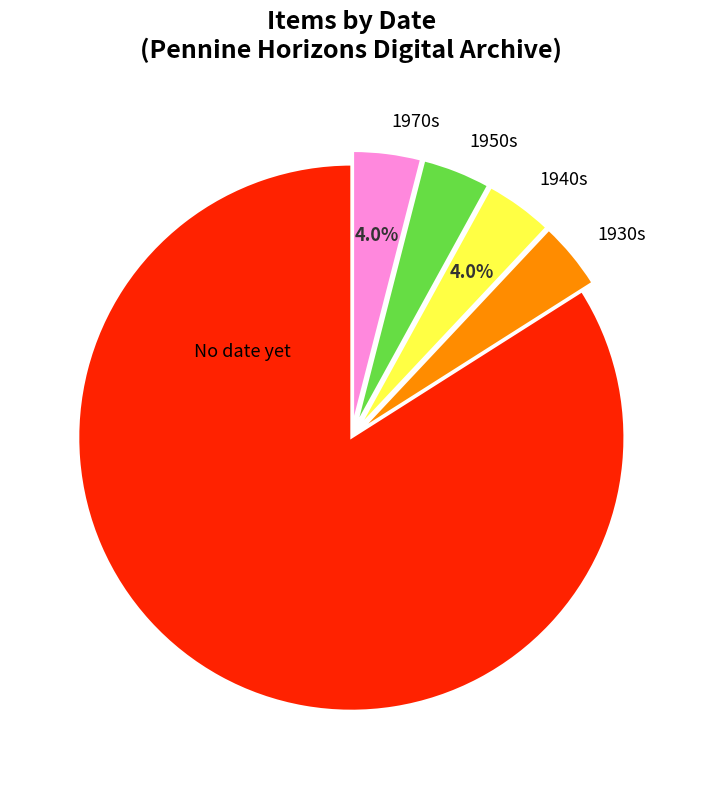

Which category has the biggest portion of the pie?

No date yet